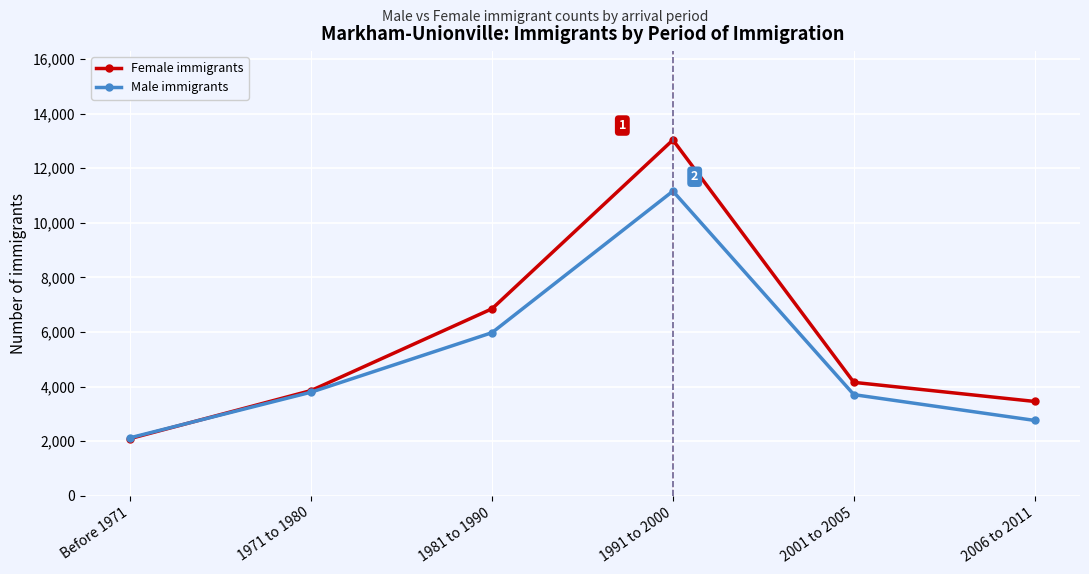

How many data points does each series have?

6